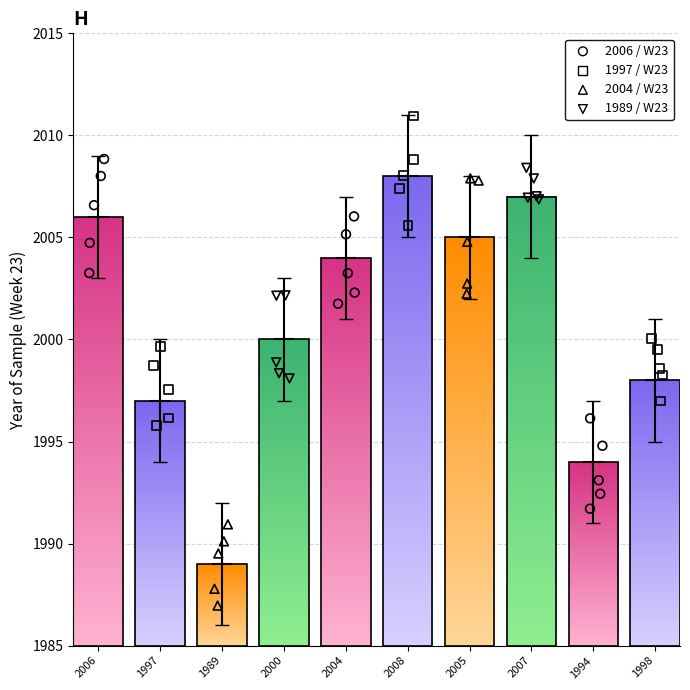

At which category is the sum across all series the highest?

2008